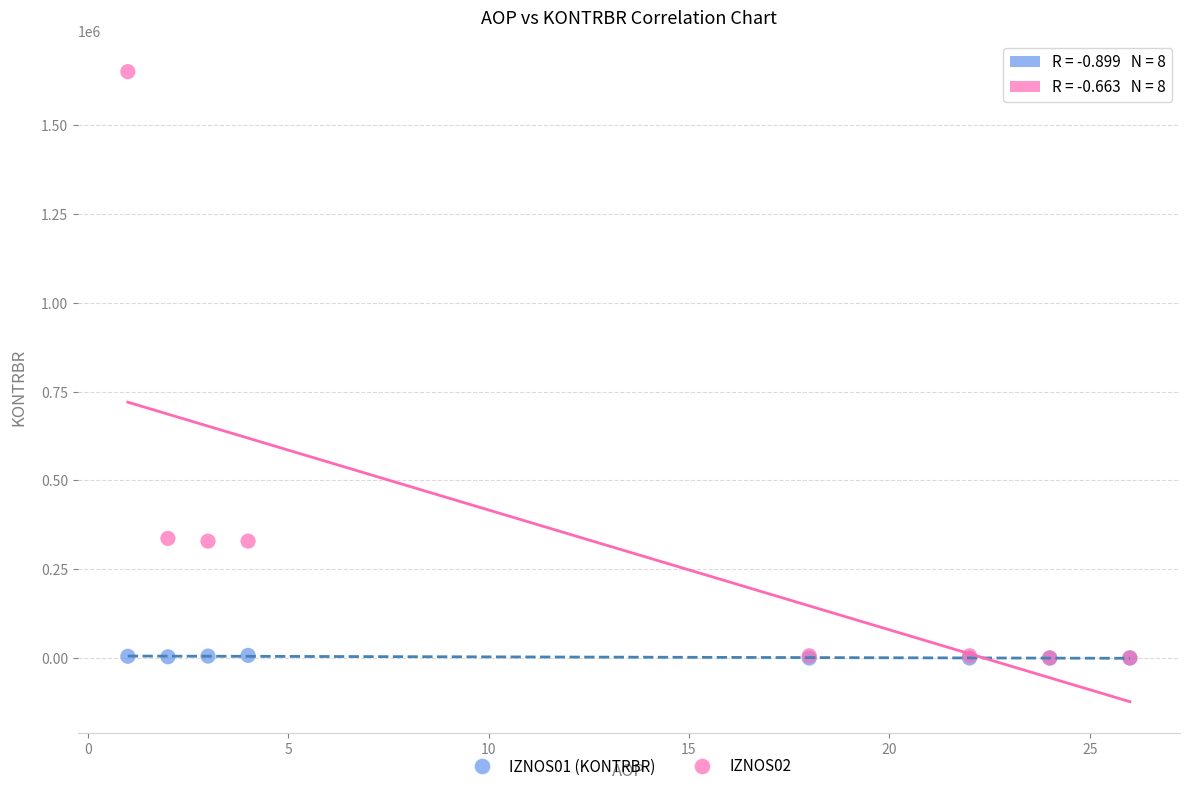

What are all the series names shown in the legend?

IZNOS01 (KONTRBR), IZNOS02